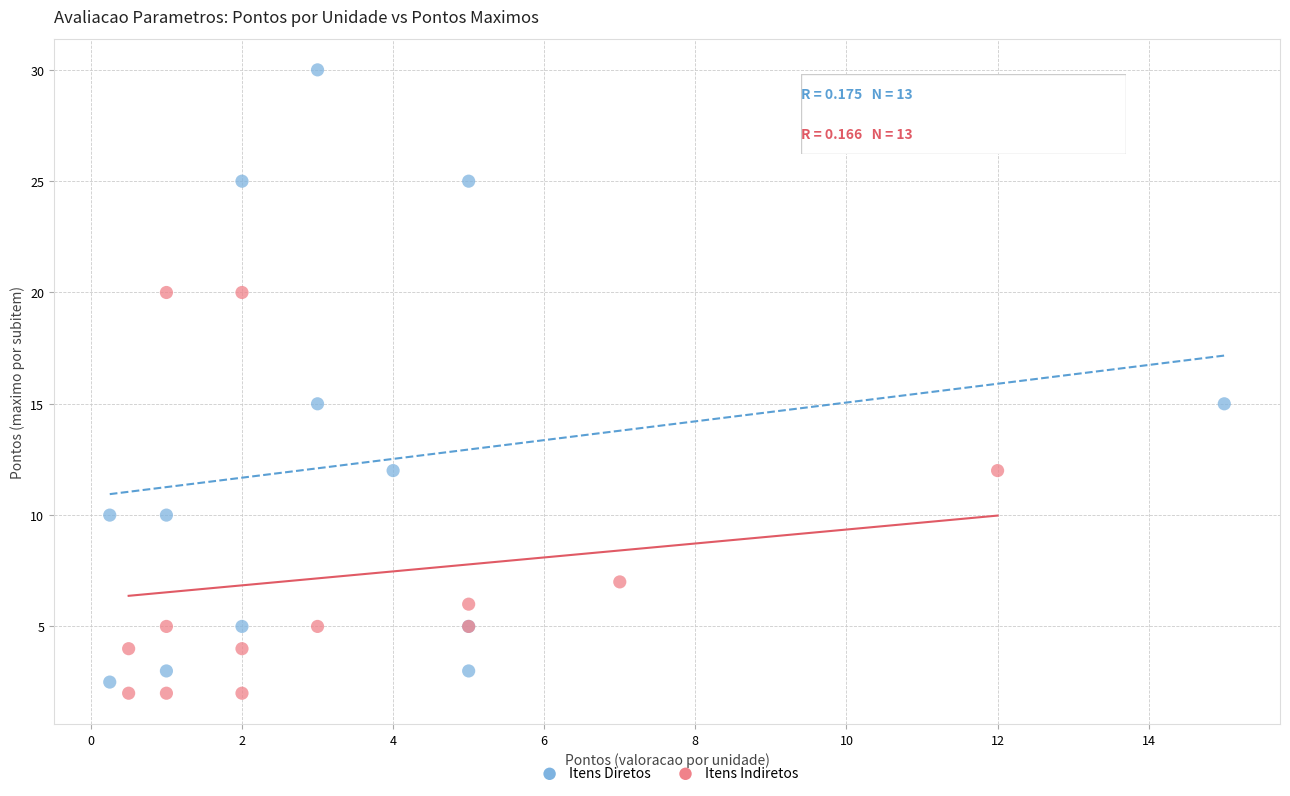

Which series has the largest Y range (max minus min)?

Itens Diretos